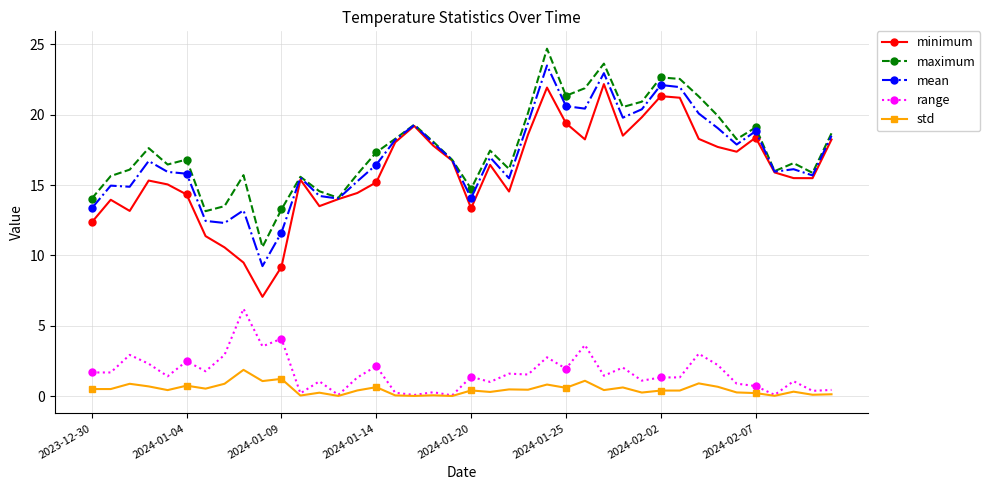

How many lines are shown in the chart?

5